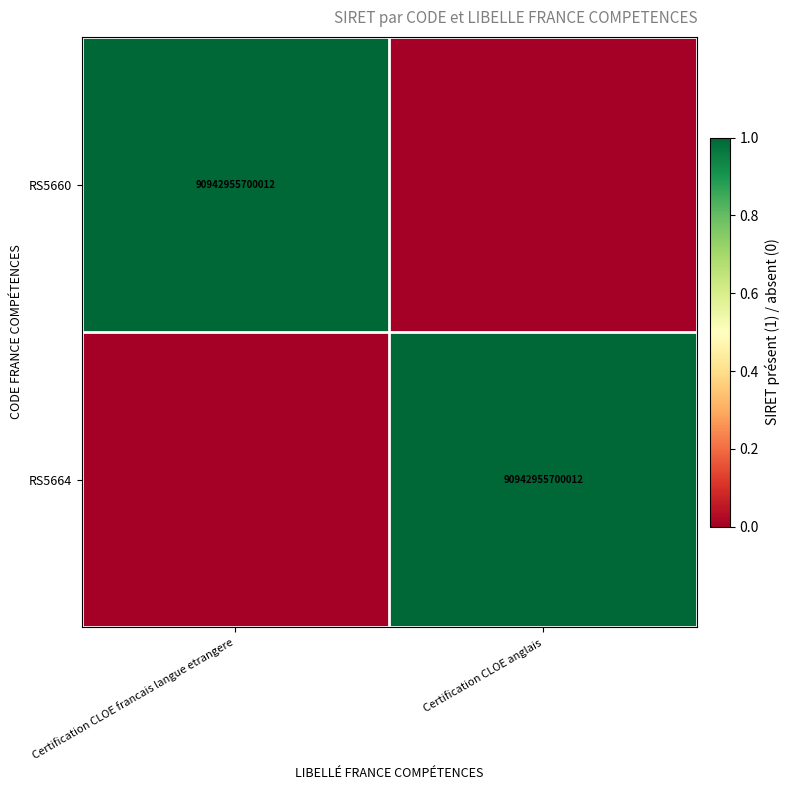

Count the number of categories in the chart.

2